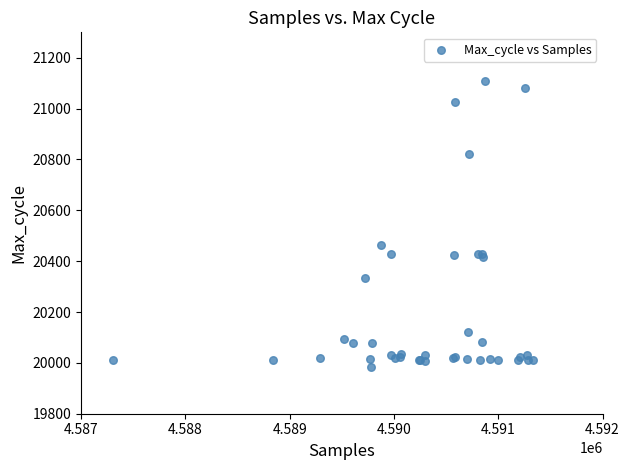

What Y value in the scatter plot is closest to 20545?

20464